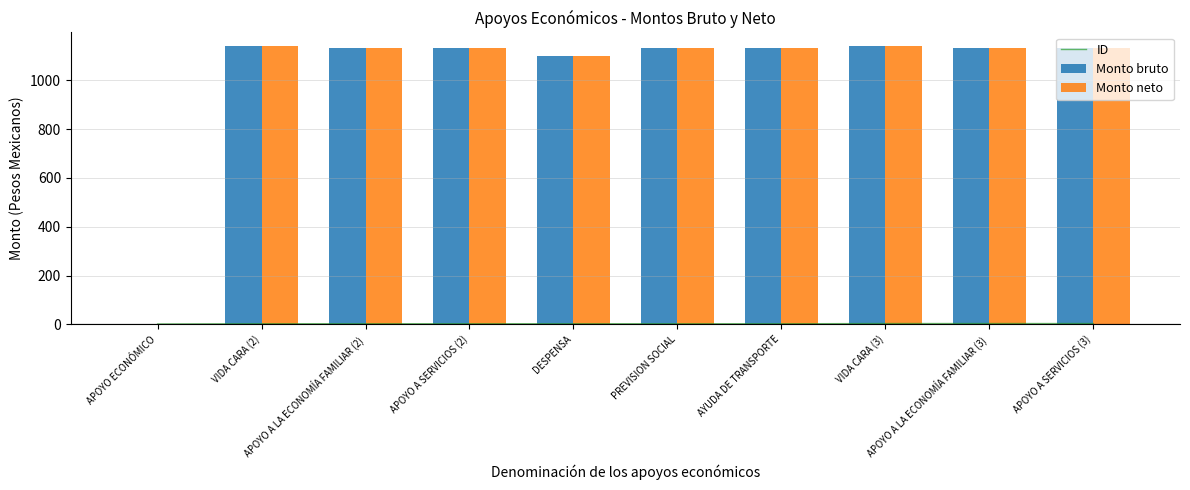

At which label does Monto bruto reach its peak?

VIDA CARA (2)